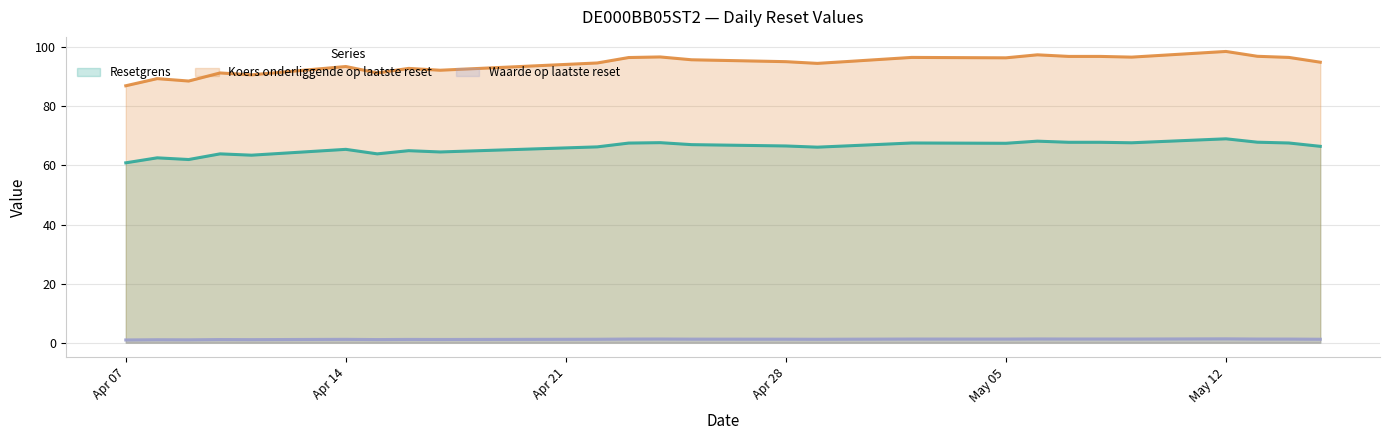

Is it true that Resetgrens equals 64.6 at 2025-04-17?

True